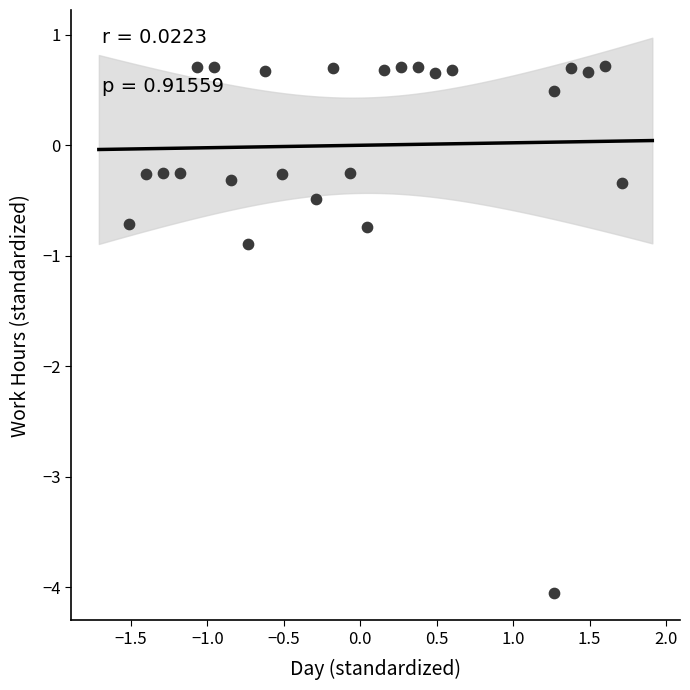

What is the range of X values (max minus min)?

3.2